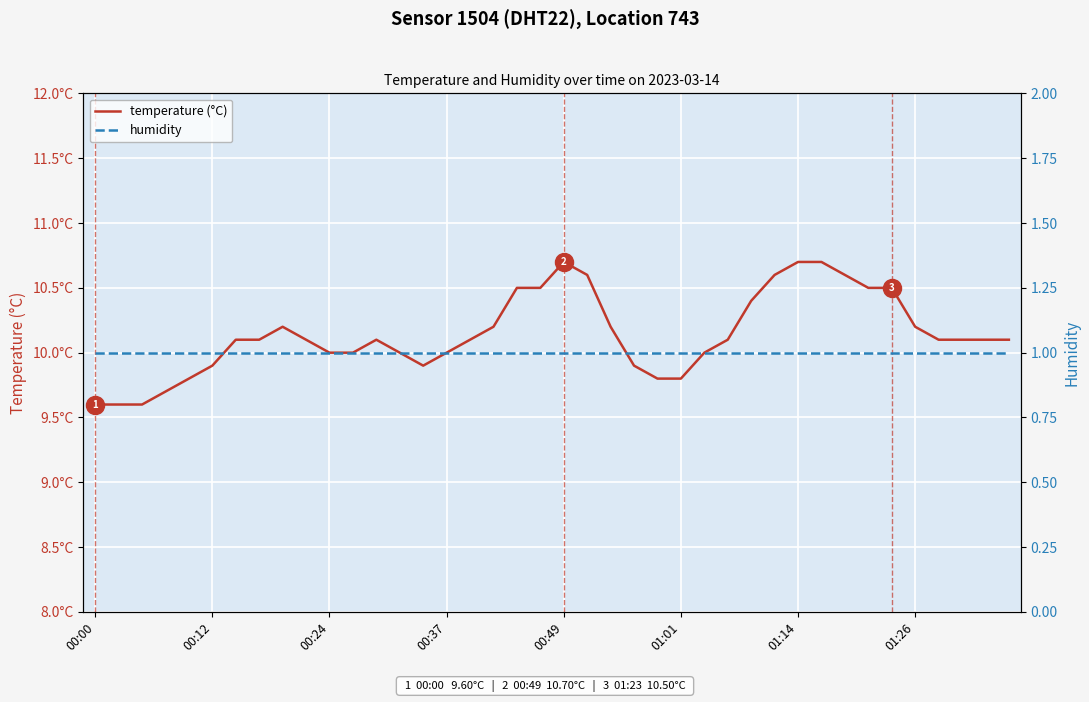

What are all the series names shown in the legend?

temperature (°C), humidity